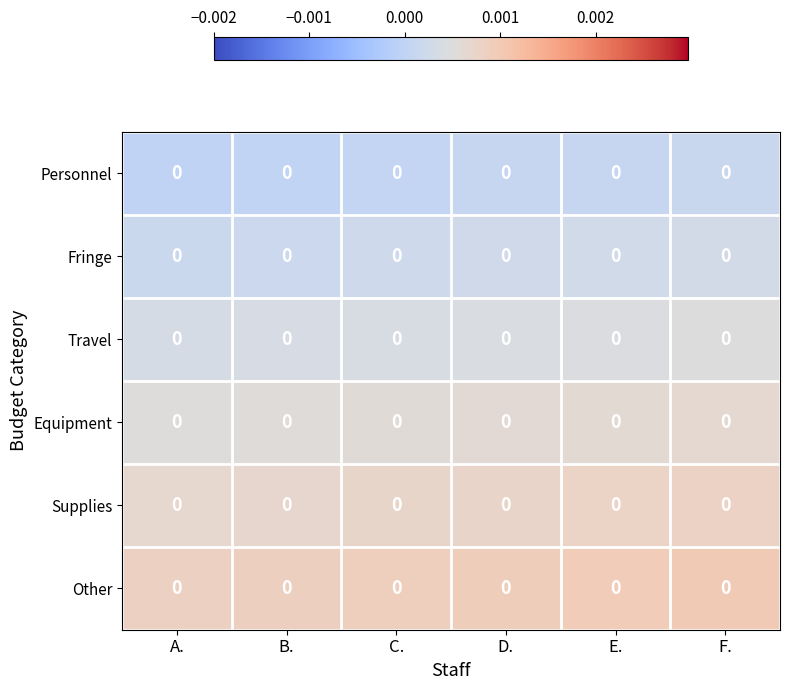

The Supplies series shows 0.0 at A.. True or false?

True